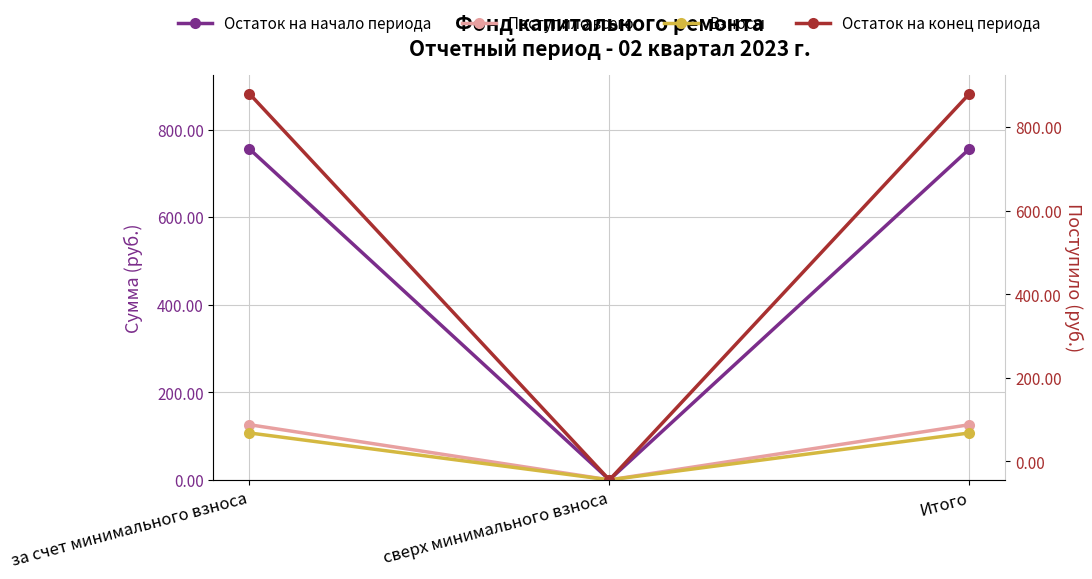

Where is Взносы nearest to the value 53?

сверх минимального взноса